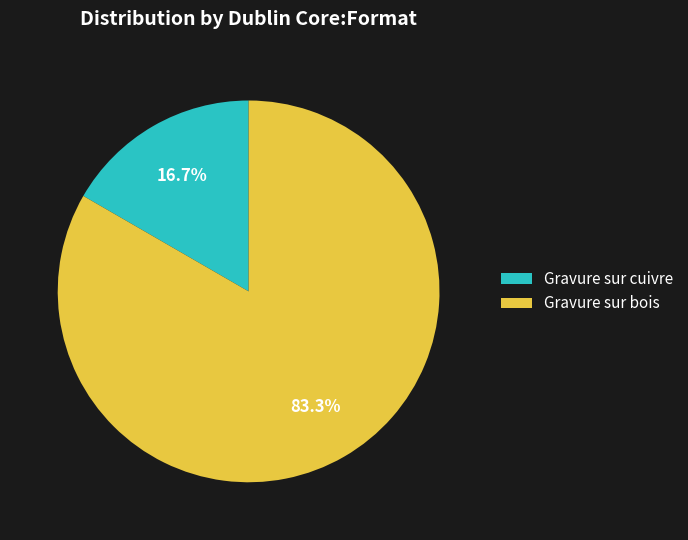

What is the smallest slice in the pie chart?

Gravure sur cuivre